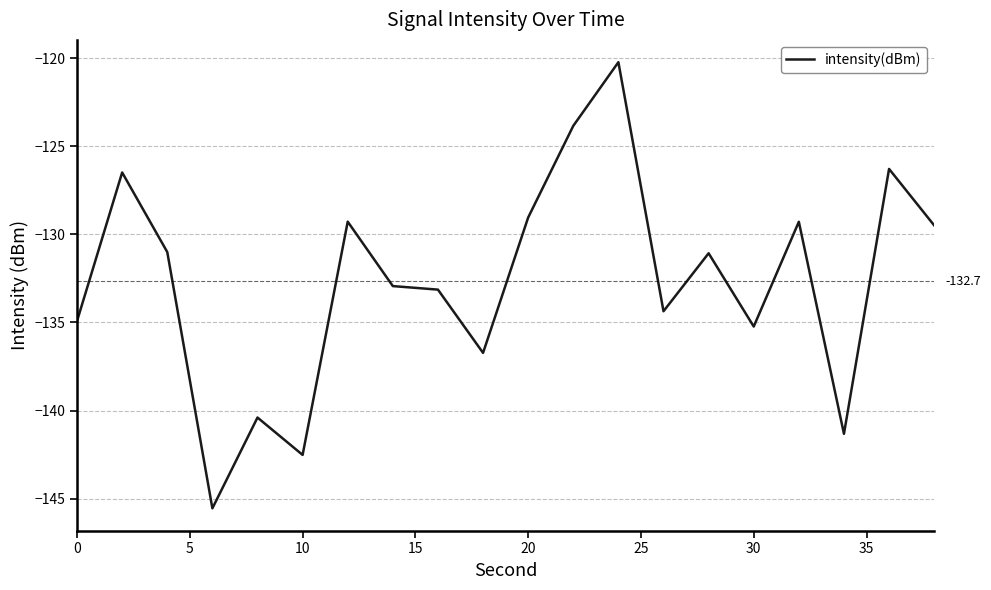

What is the difference between the maximum and minimum values?

25.3